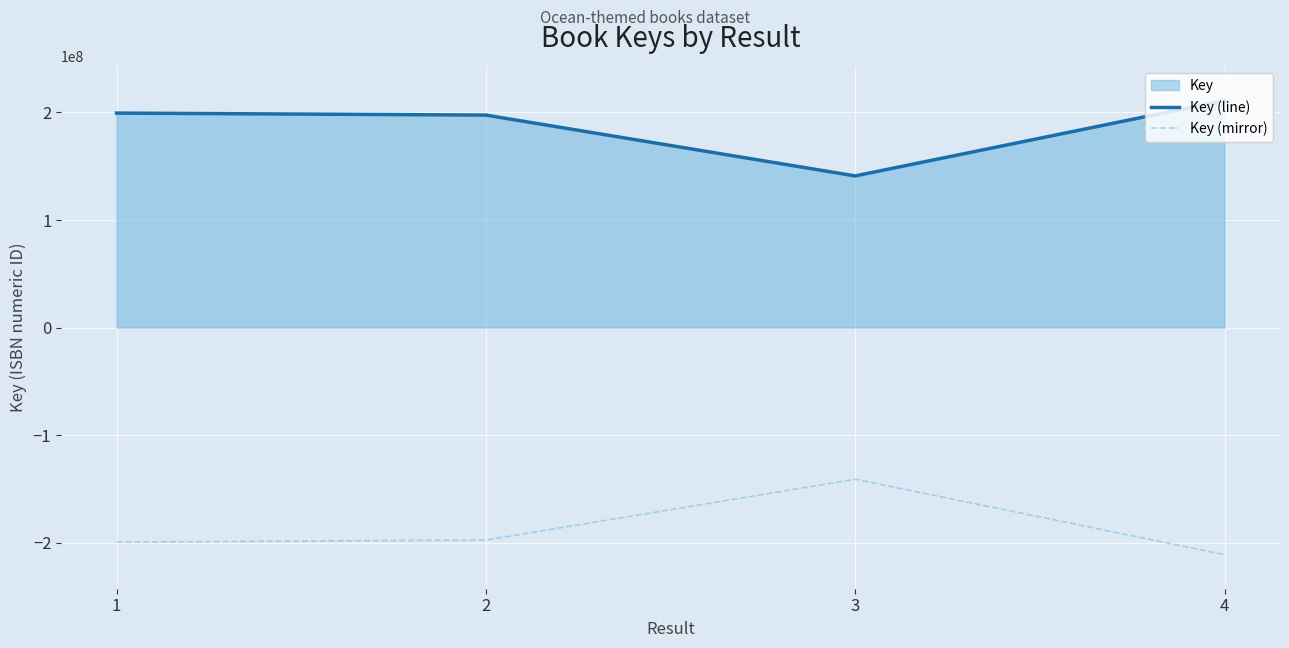

What is the difference between the Key (line) values at 4 and 1?

11691661